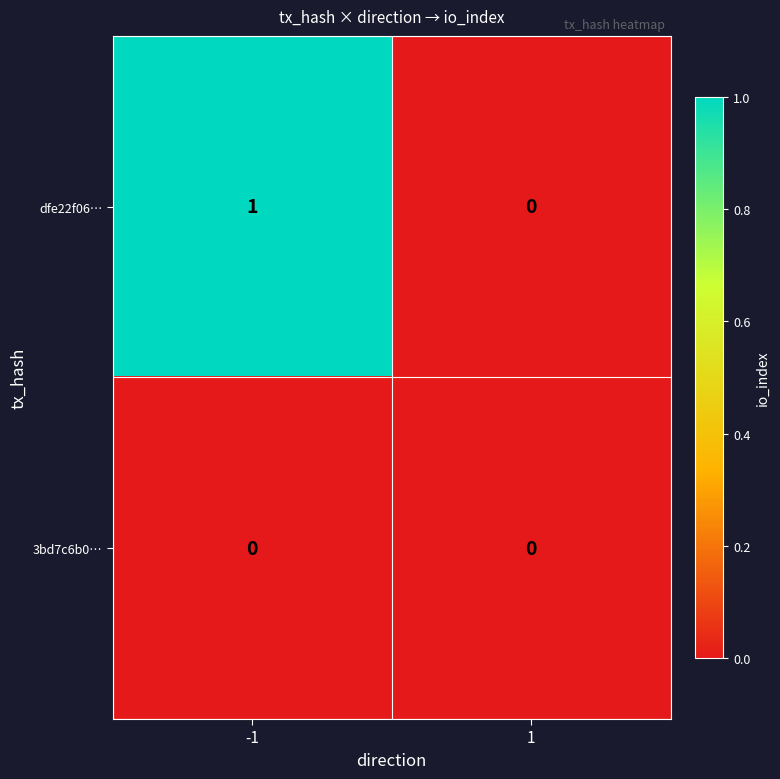

Which category has the highest value across all series?

-1